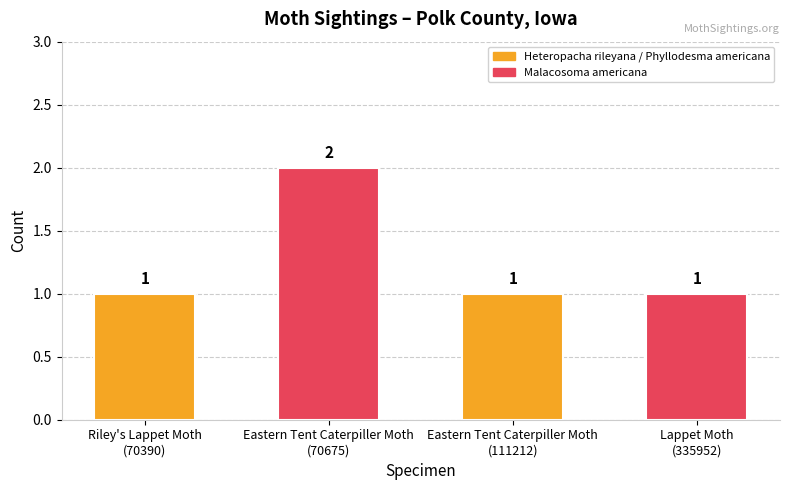

Reading left to right, transcribe all the data shown in this chart.

1	2	1	1